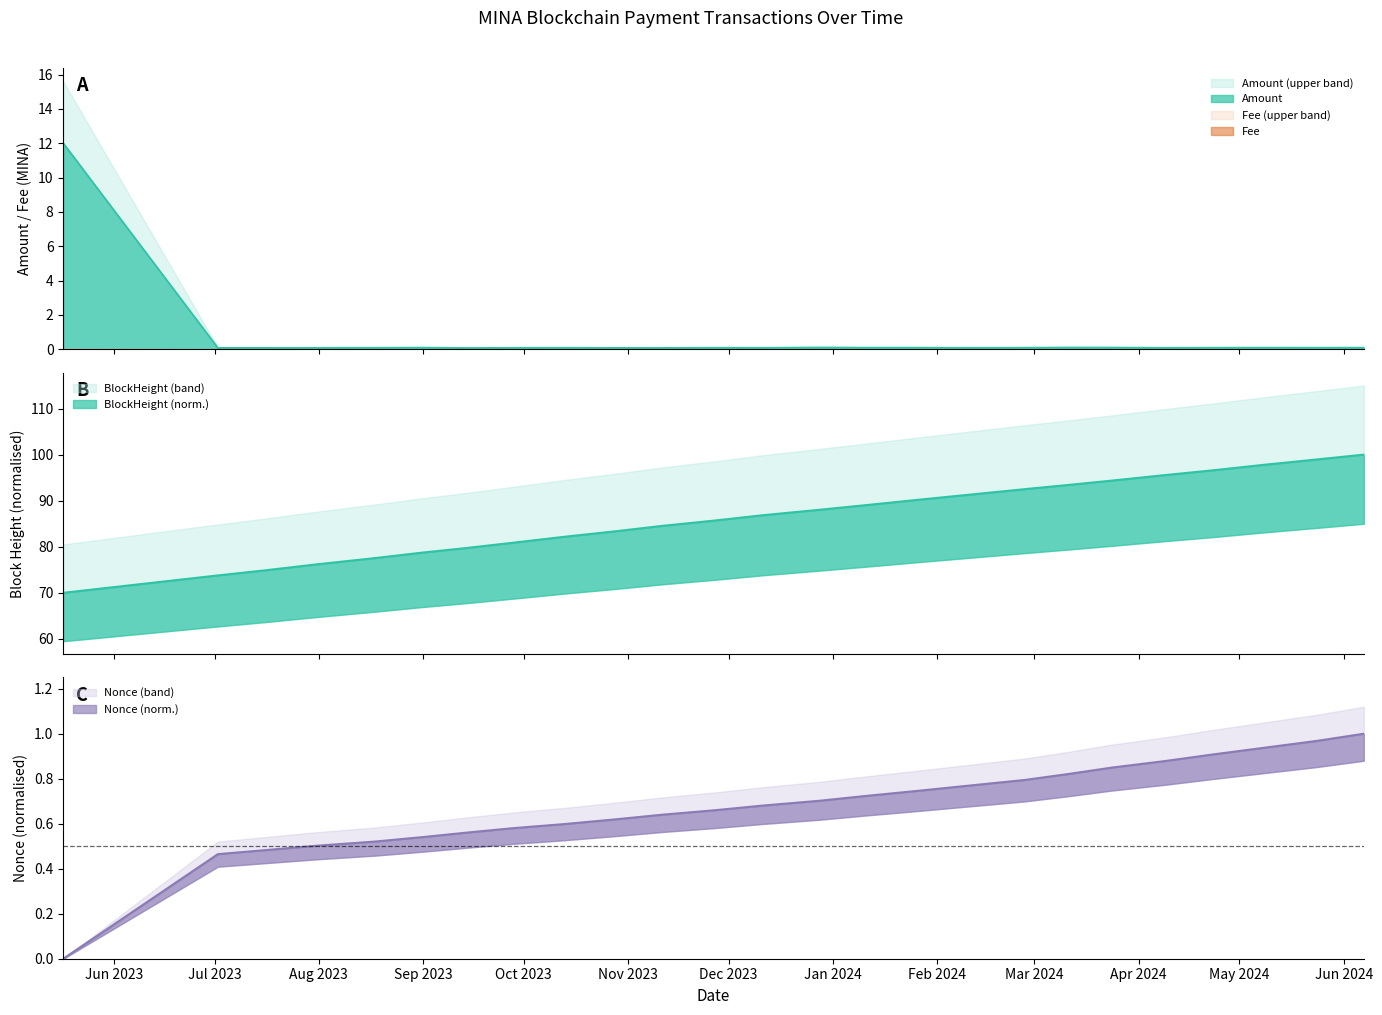

Which label corresponds to the largest value in the chart?

2023-05-17